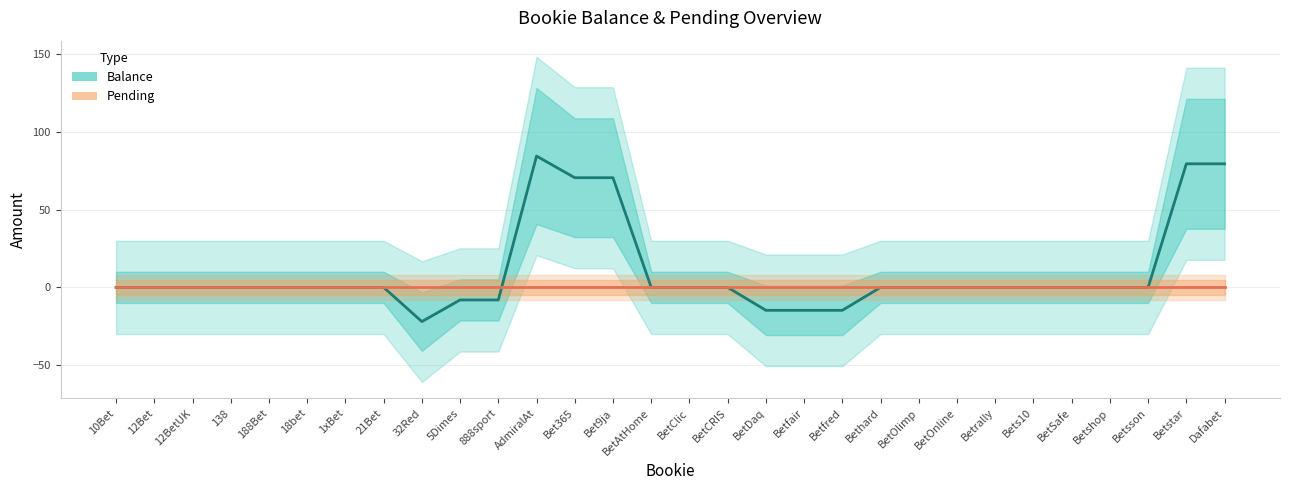

What is the sum of all Balance values?

302.2